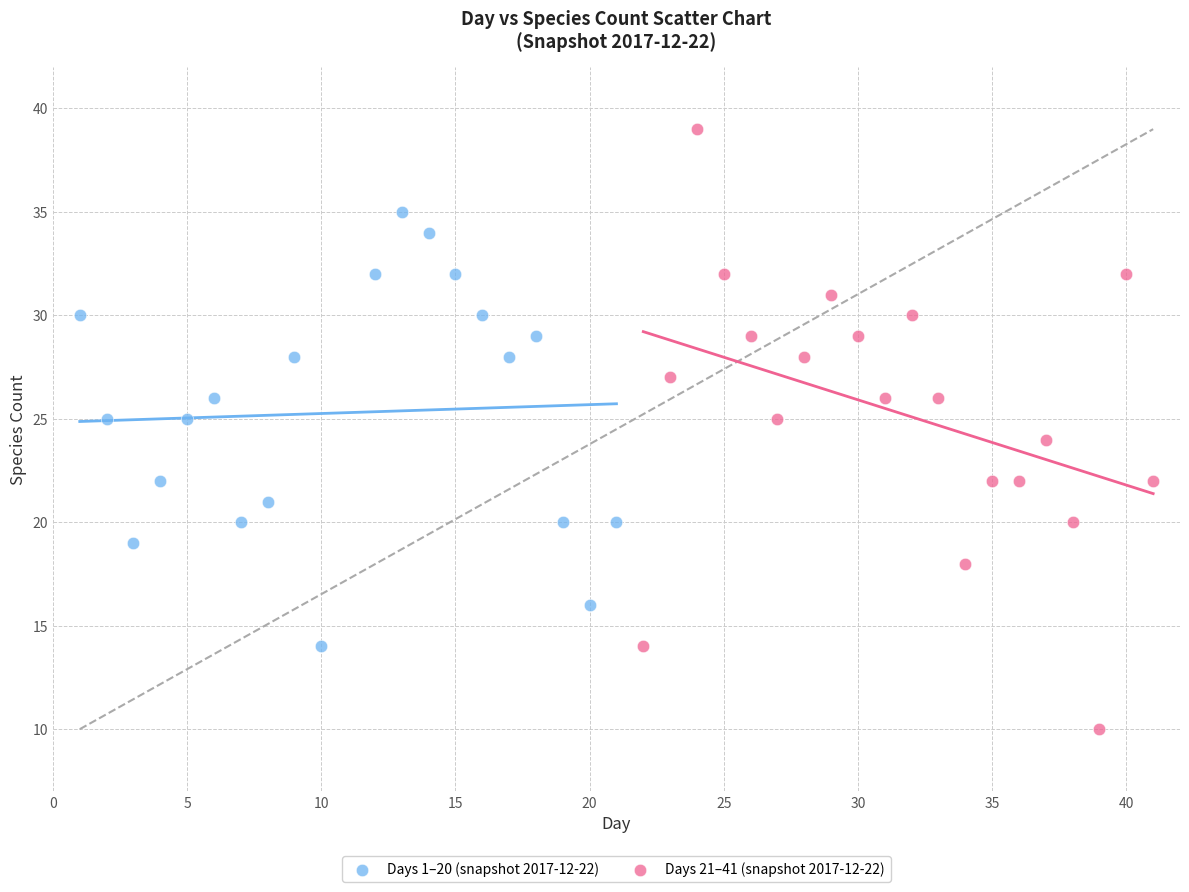

What are all the series names shown in the legend?

Days 1–20 (snapshot 2017-12-22), Days 21–41 (snapshot 2017-12-22)